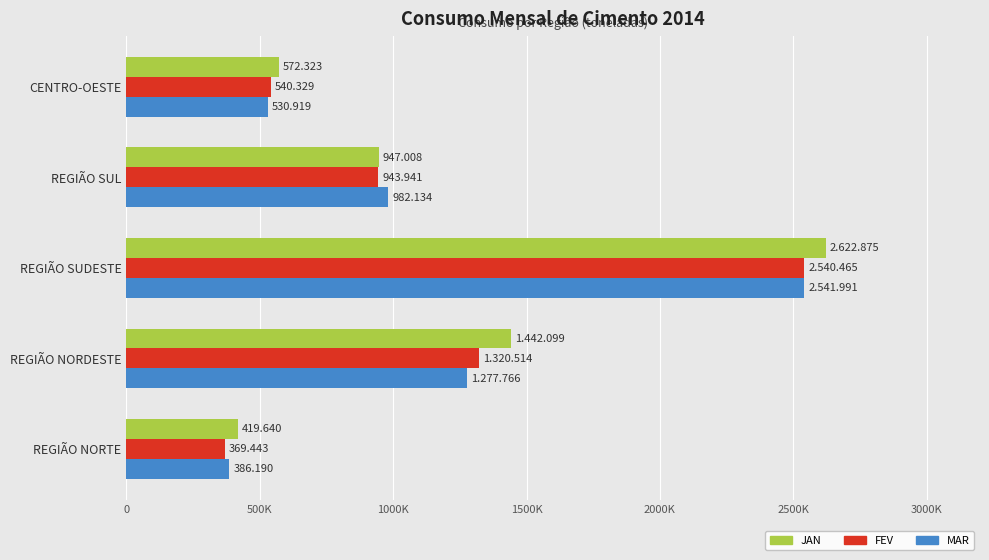

What are all the series names shown in the legend?

JAN, FEV, MAR